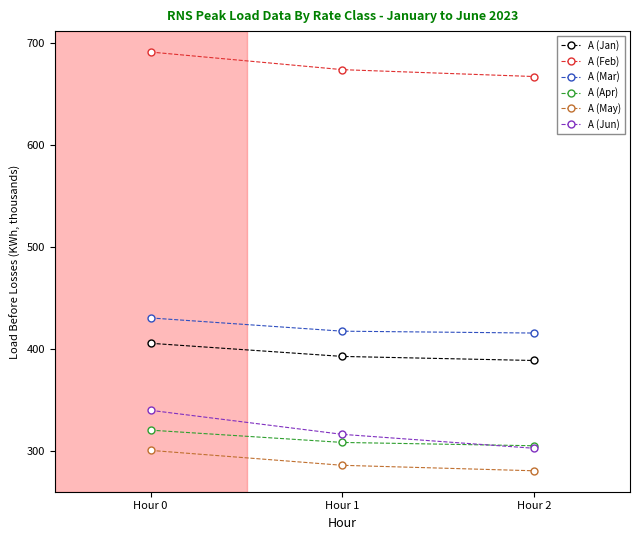

How many categories are shown in the chart?

3